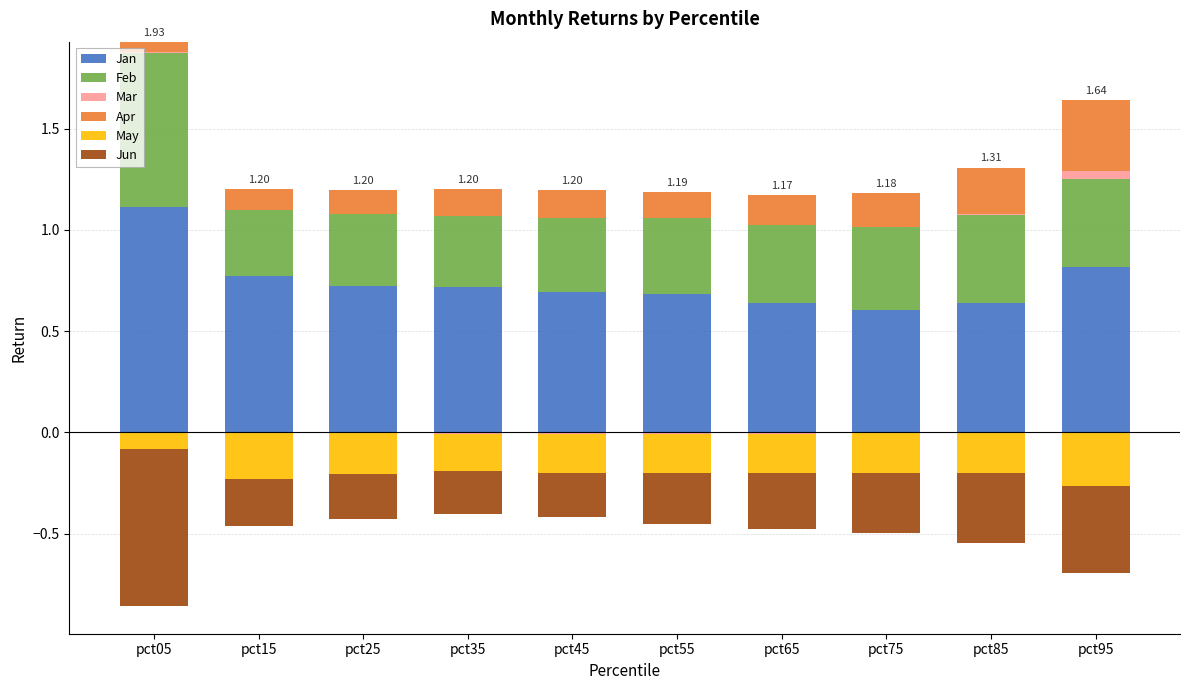

What are all the series names shown in the legend?

Jan, Feb, Mar, Apr, May, Jun